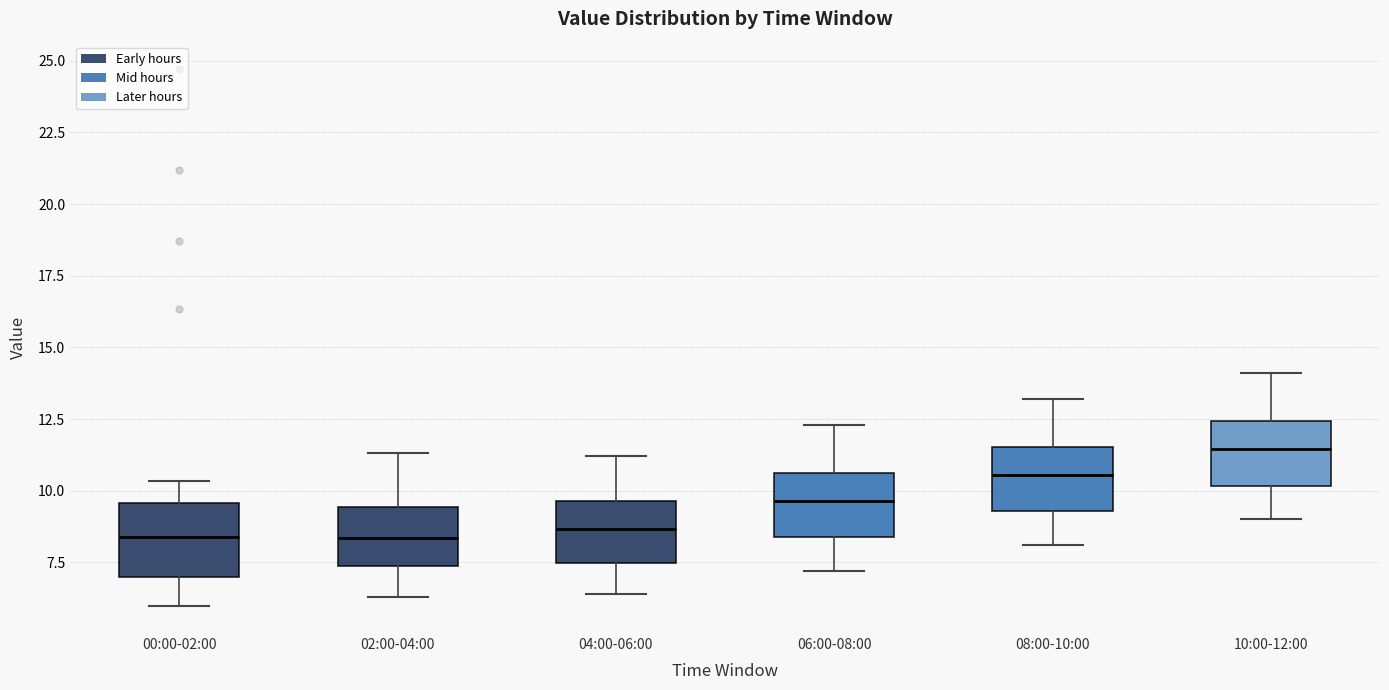

Reading left to right, transcribe this box plot: for each box, give where its median line is, the range the box spans, and where its two whiskers end, as read against the y-axis. The values are not printed on the chart, so give them approximately, as read against the axis.

00:00-02:00: median 8.5, box 7.0 to 9.5, whiskers 6.0 to 10.5
02:00-04:00: median 8.5, box 7.5 to 9.5, whiskers 6.5 to 11.5
04:00-06:00: median 8.5, box 7.5 to 9.5, whiskers 6.5 to 11.0
06:00-08:00: median 9.5, box 8.5 to 10.5, whiskers 7.0 to 12.5
08:00-10:00: median 10.5, box 9.5 to 11.5, whiskers 8.0 to 13.0
10:00-12:00: median 11.5, box 10.0 to 12.5, whiskers 9.0 to 14.0